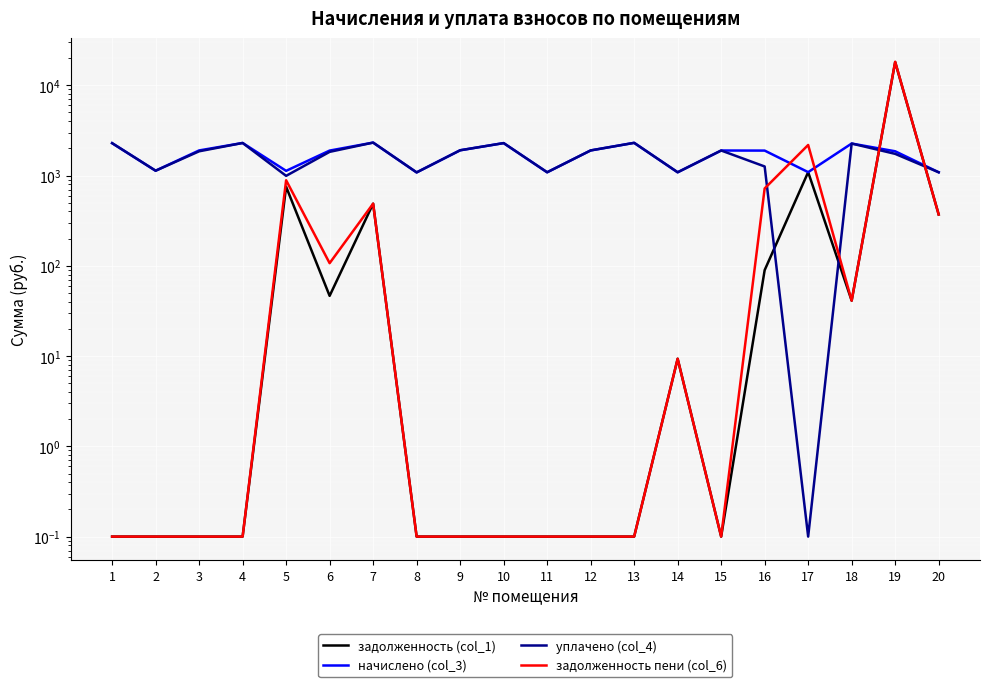

How many times do задолженность (col_1) and начислено (col_3) cross each other?

2